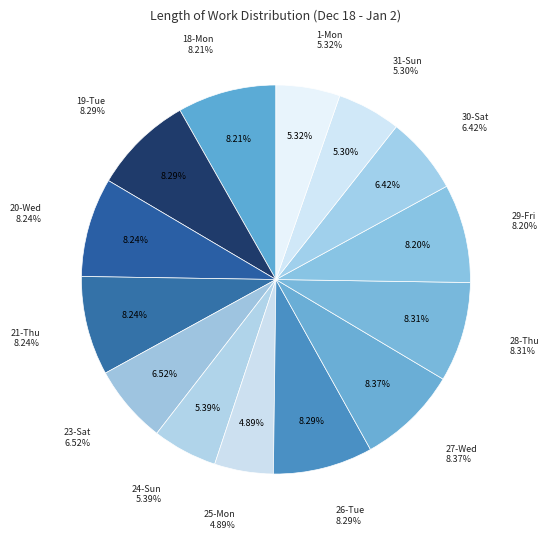

Which category has the biggest portion of the pie?

27-Wed